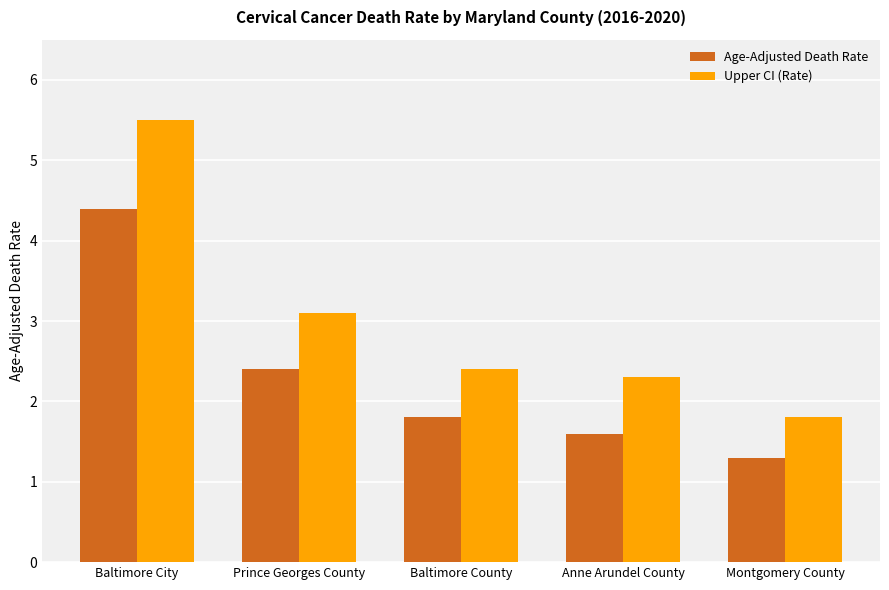

What is the maximum value shown in the chart?

5.5